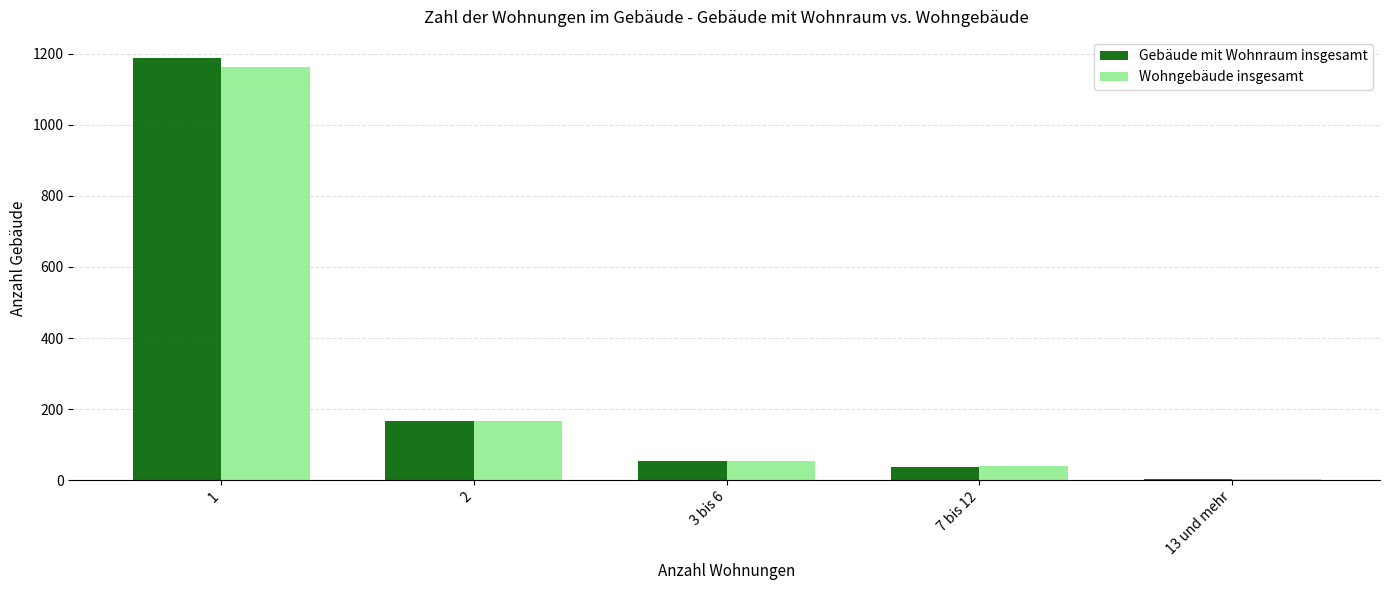

The value of Gebäude mit Wohnraum insgesamt at 7 bis 12 is 38. True or false?

True